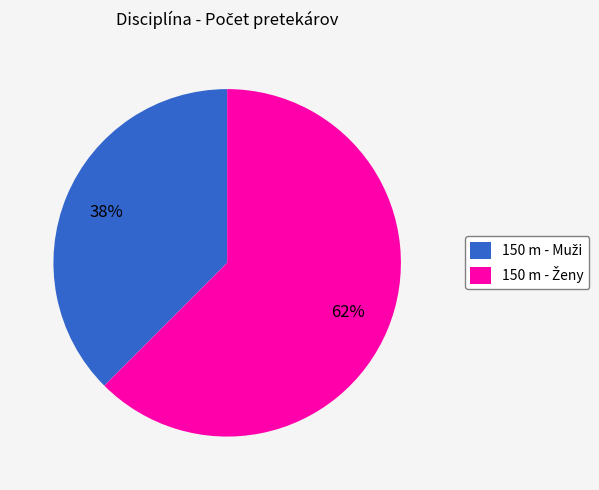

To the nearest percent, what is the average slice percentage?

50%